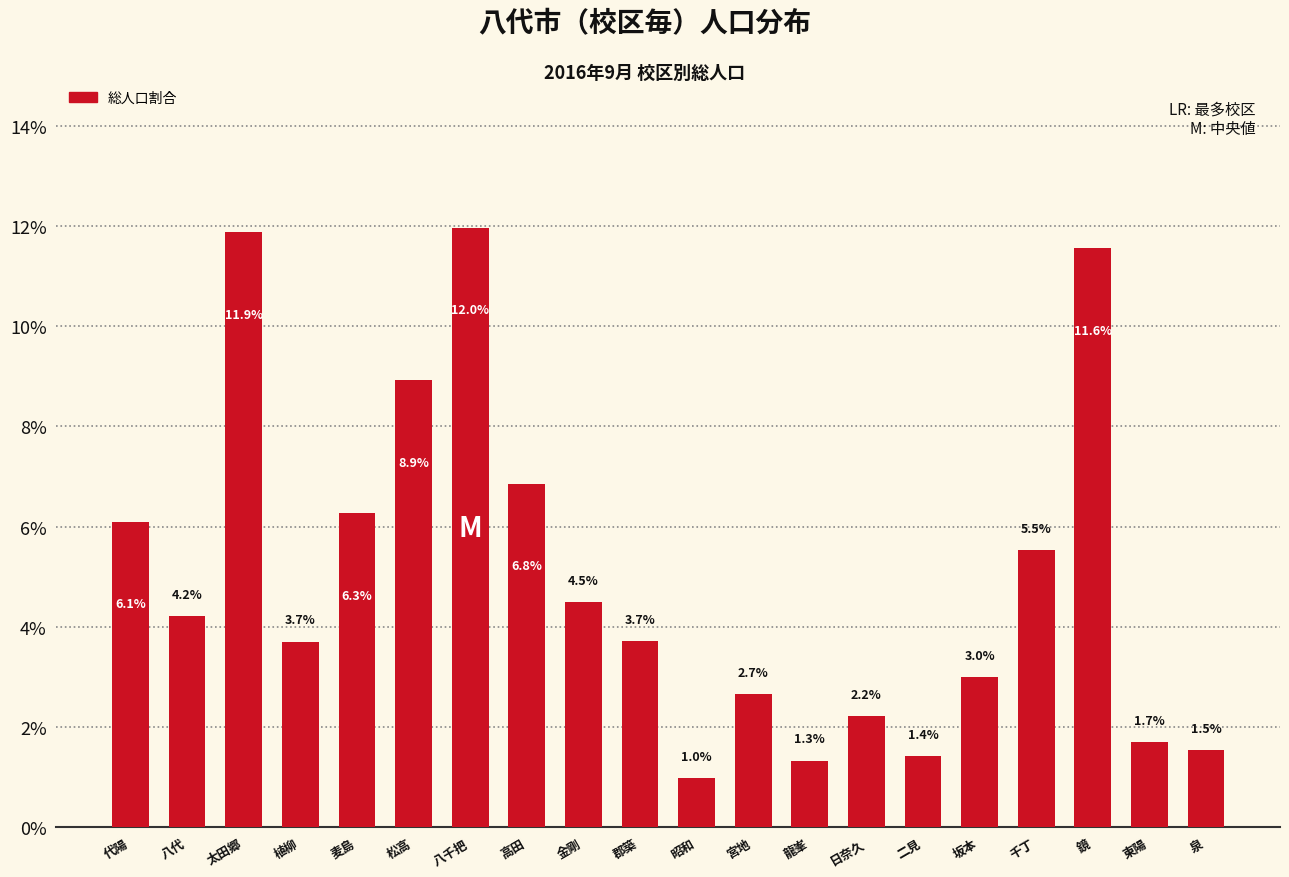

The value at 八代 is 6.8. True or false?

False